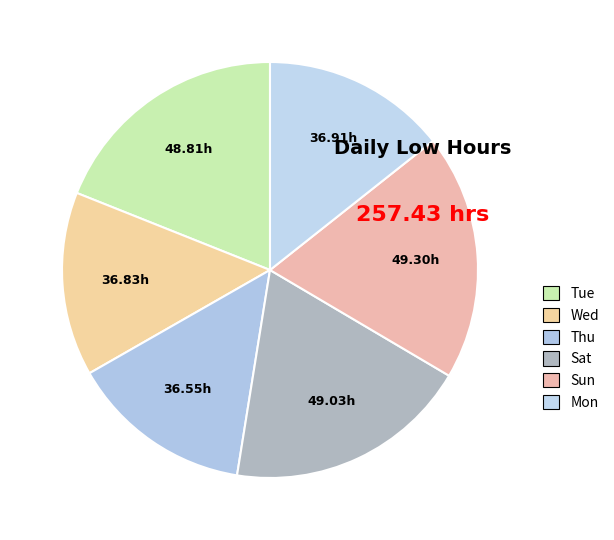

How many segments does this pie chart have?

6